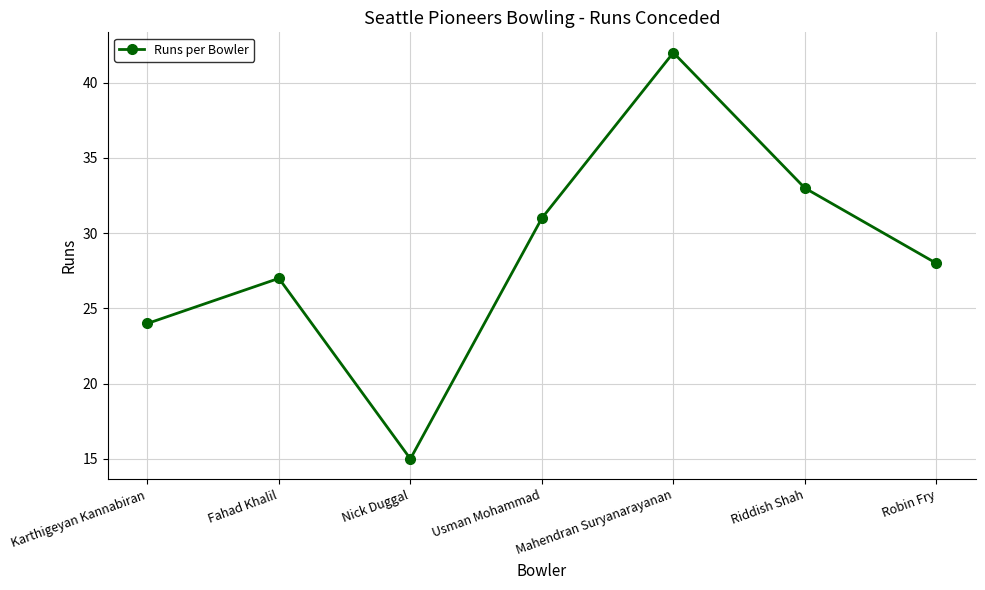

What is the difference between the maximum and minimum values?

27